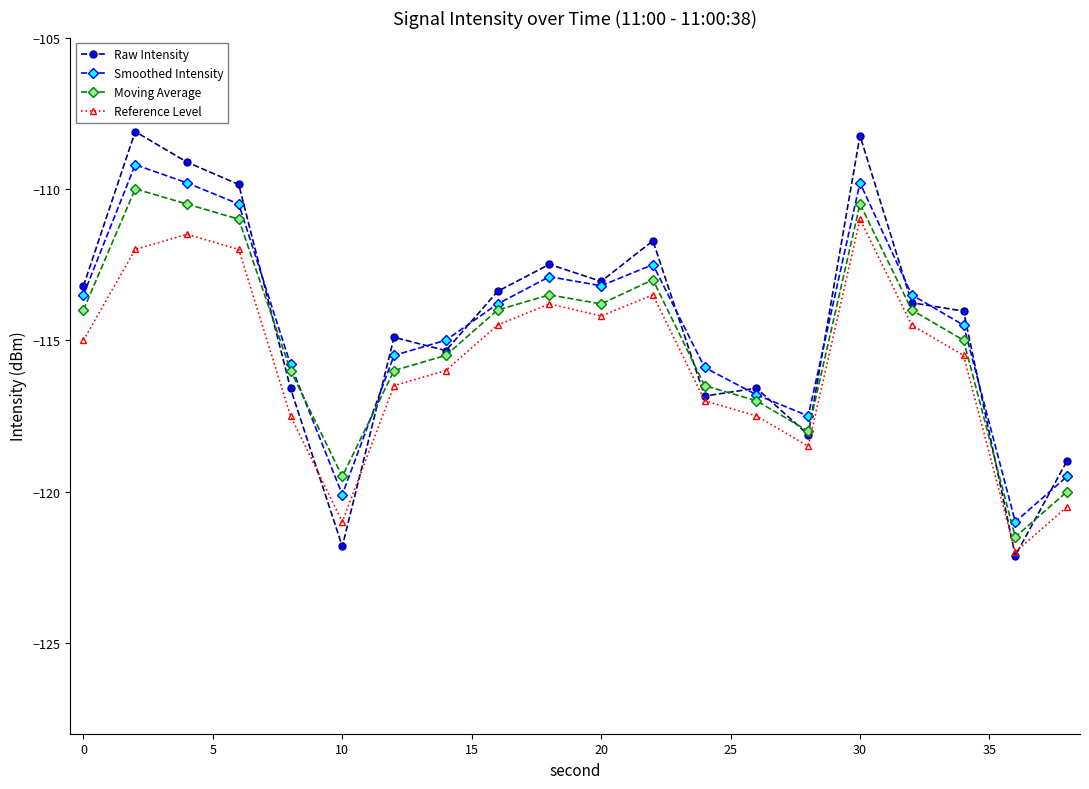

Which series has the largest range (max minus min)?

Raw Intensity